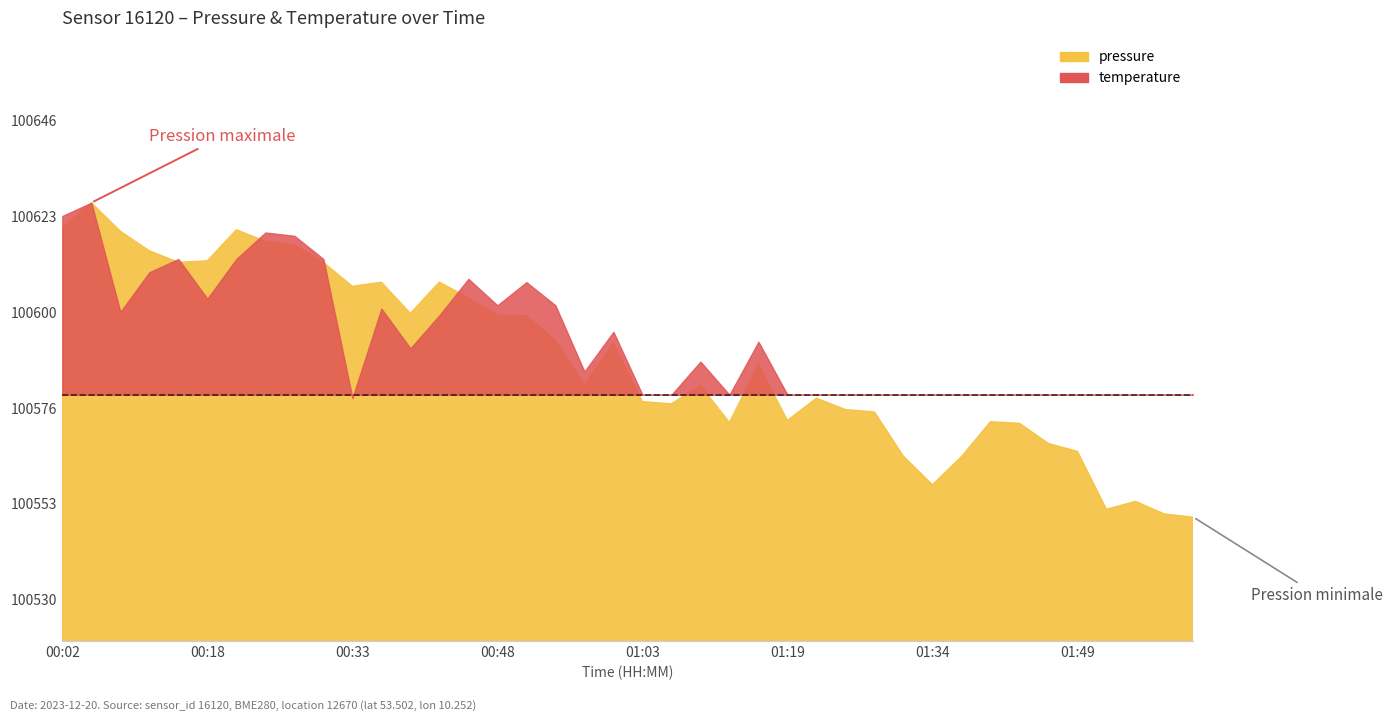

True or false: pressure and temperature cross at least once.

False